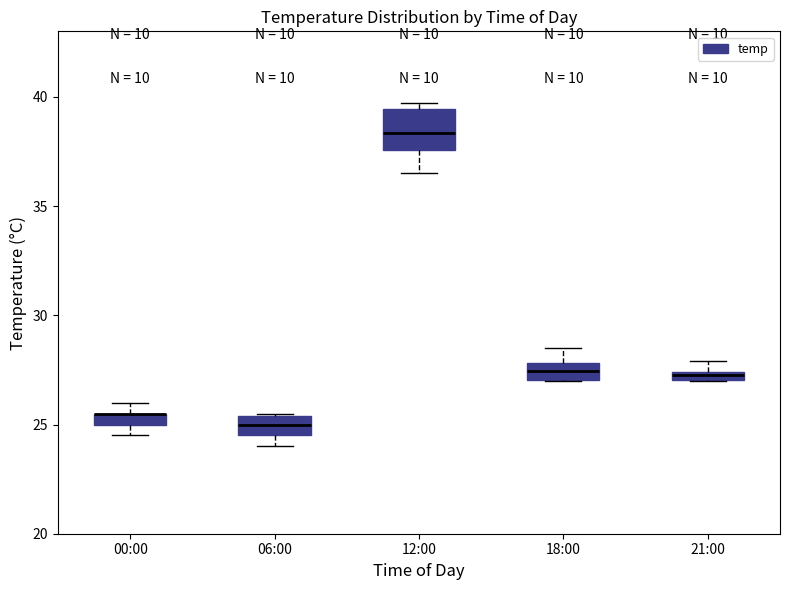

Comparing the boxes themselves (not the whiskers), which one is the tallest?

12:00